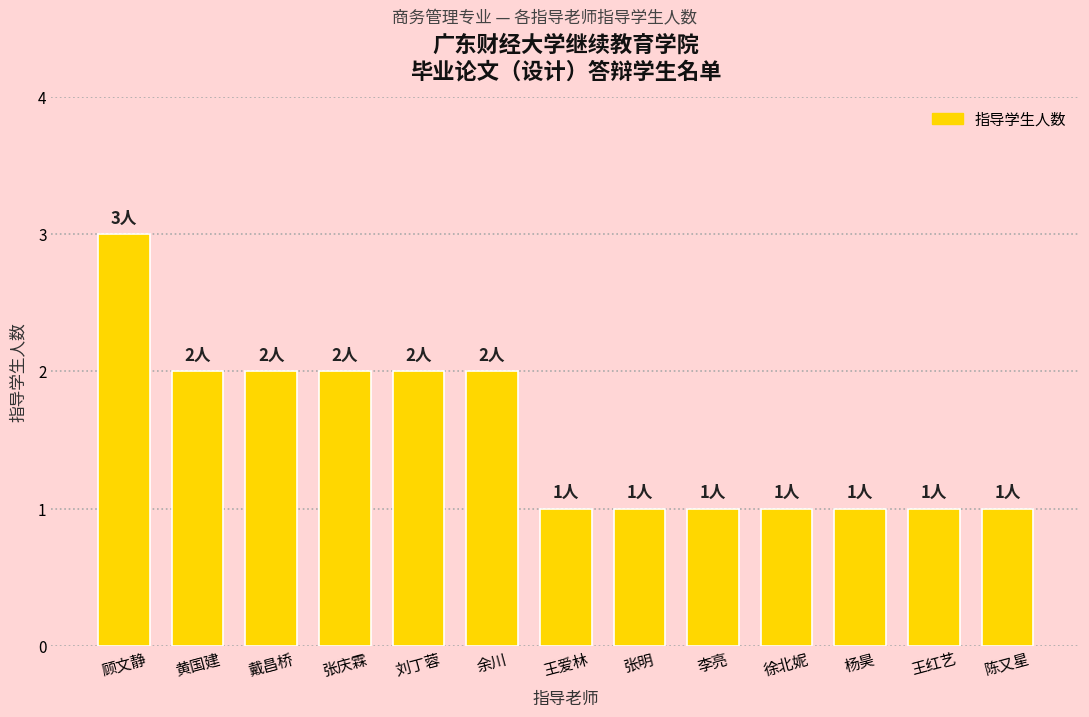

How many bars are there in total?

13